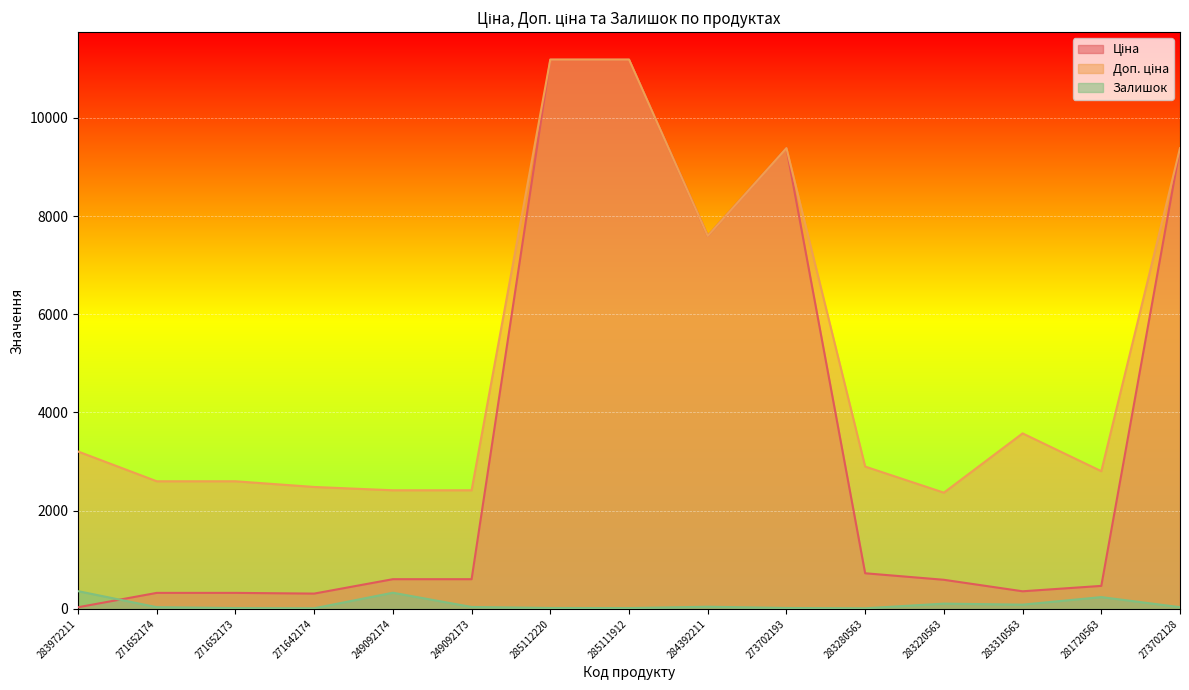

What is the label of the 1st point from the left?

283972211